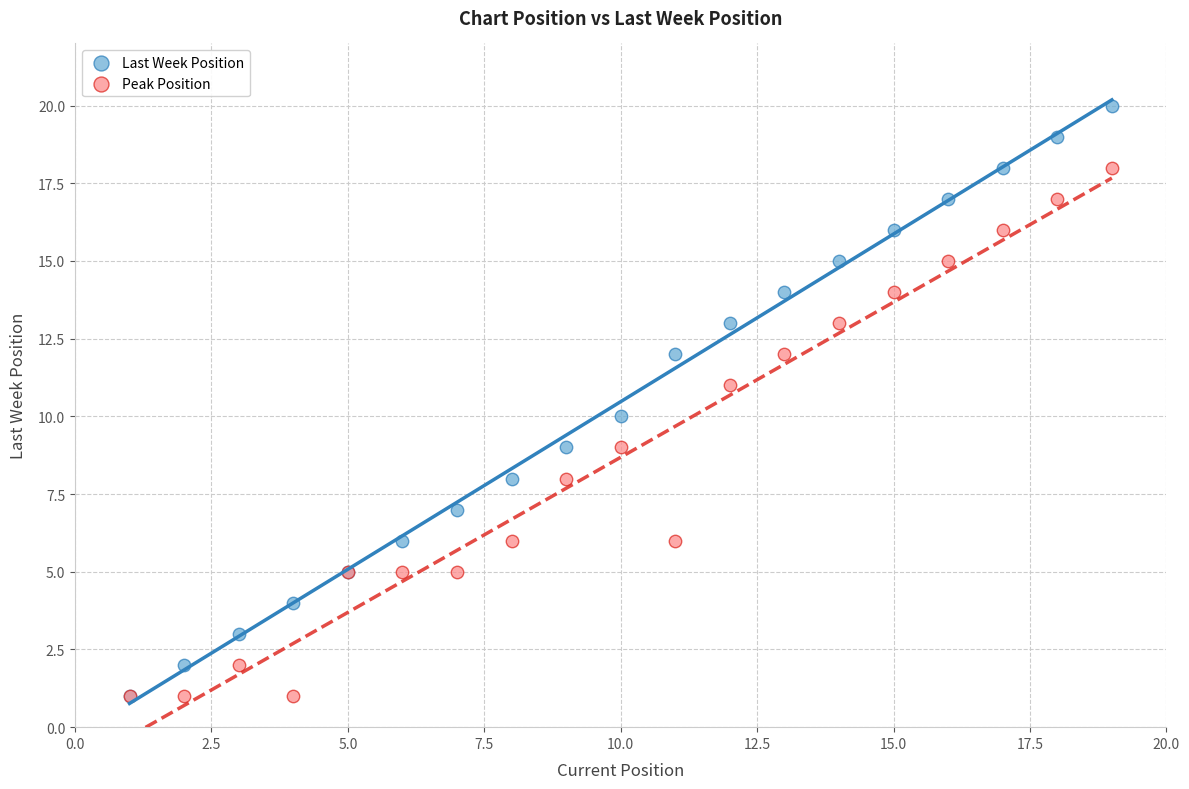

What are all the series names shown in the legend?

Last Week Position, Peak Position